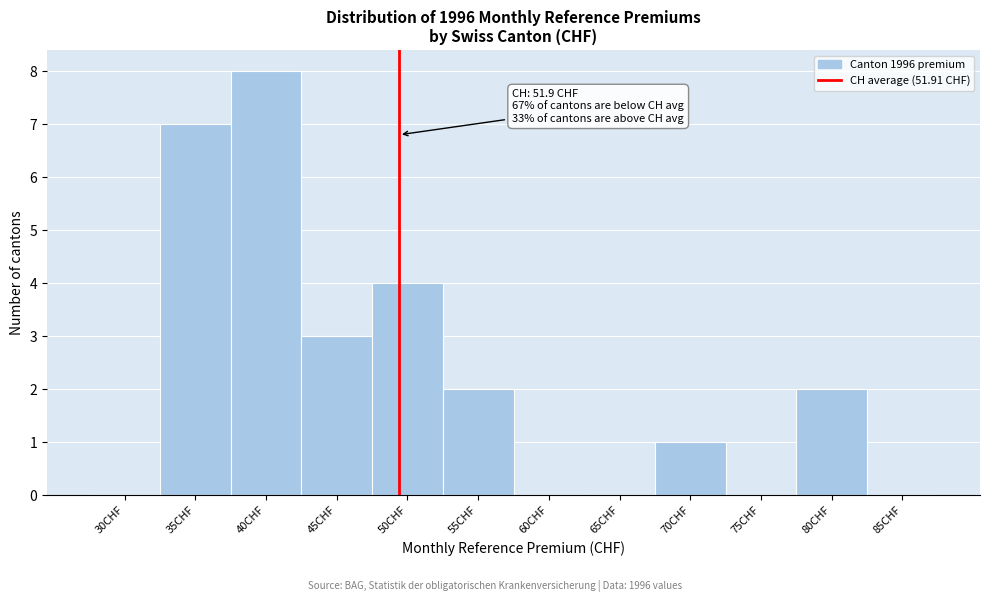

Reading left to right, what are all the values shown in this chart?

30CHF=0	35CHF=7	40CHF=8	45CHF=3	50CHF=4	55CHF=2	60CHF=0	65CHF=0	70CHF=1	75CHF=0	80CHF=2	85CHF=0